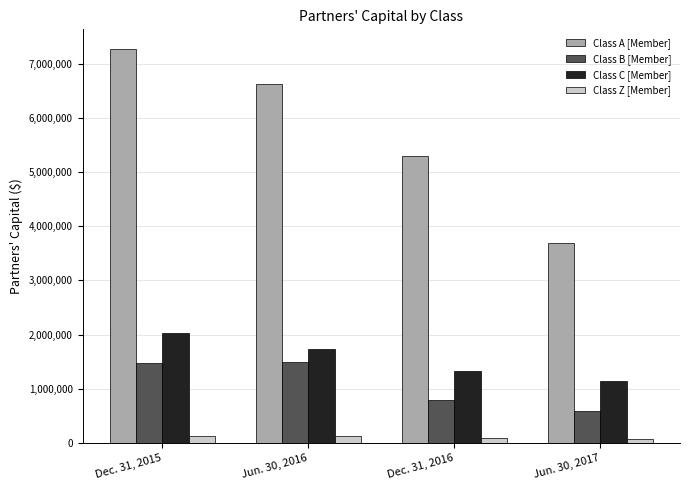

What is the lowest value of the Class C [Member] series?

1142366